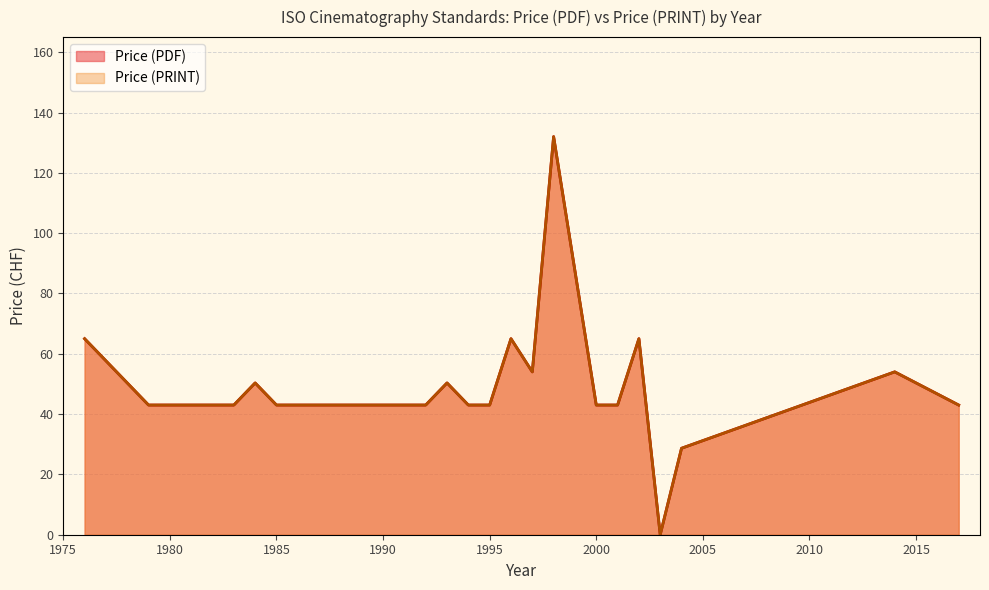

True or false: Price (PDF) has a value of 43 at 2000.

True